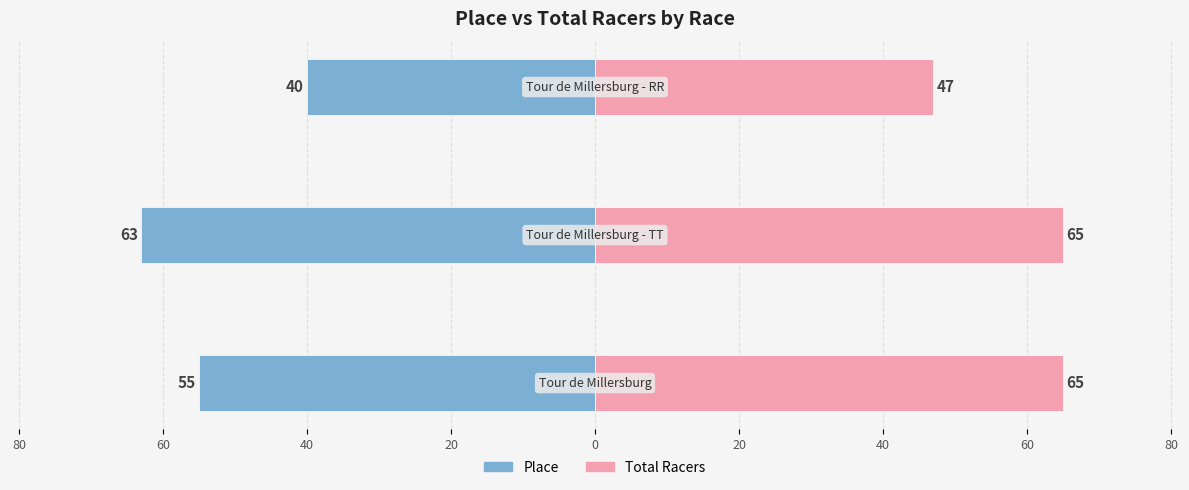

Between 100 and 60, which series saw the biggest shift?

Total Racers